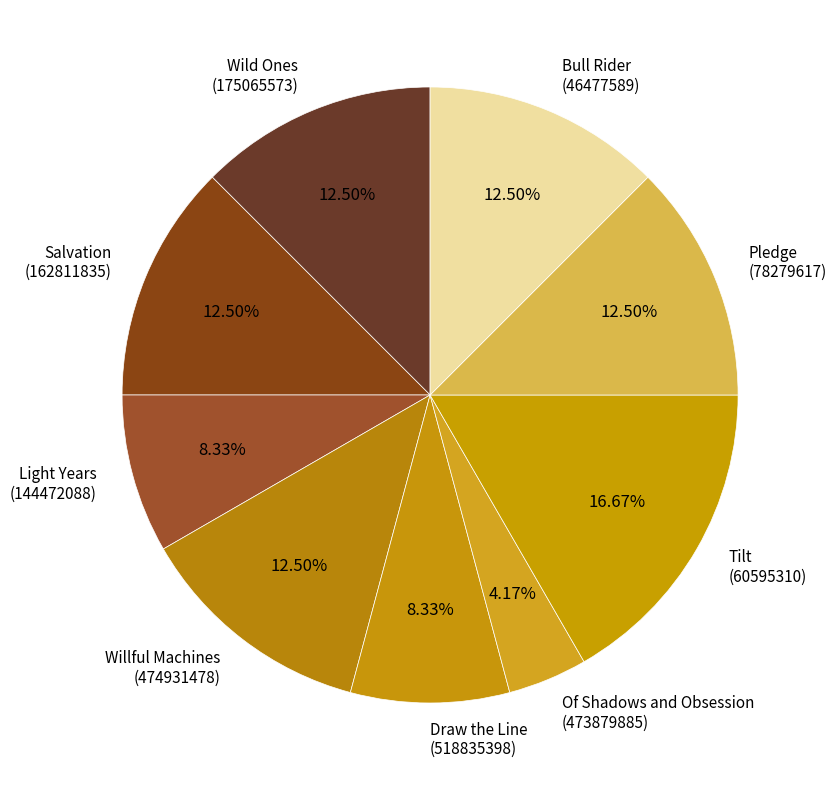

Which category has the smallest portion of the pie?

Of Shadows and Obsession (473879885)